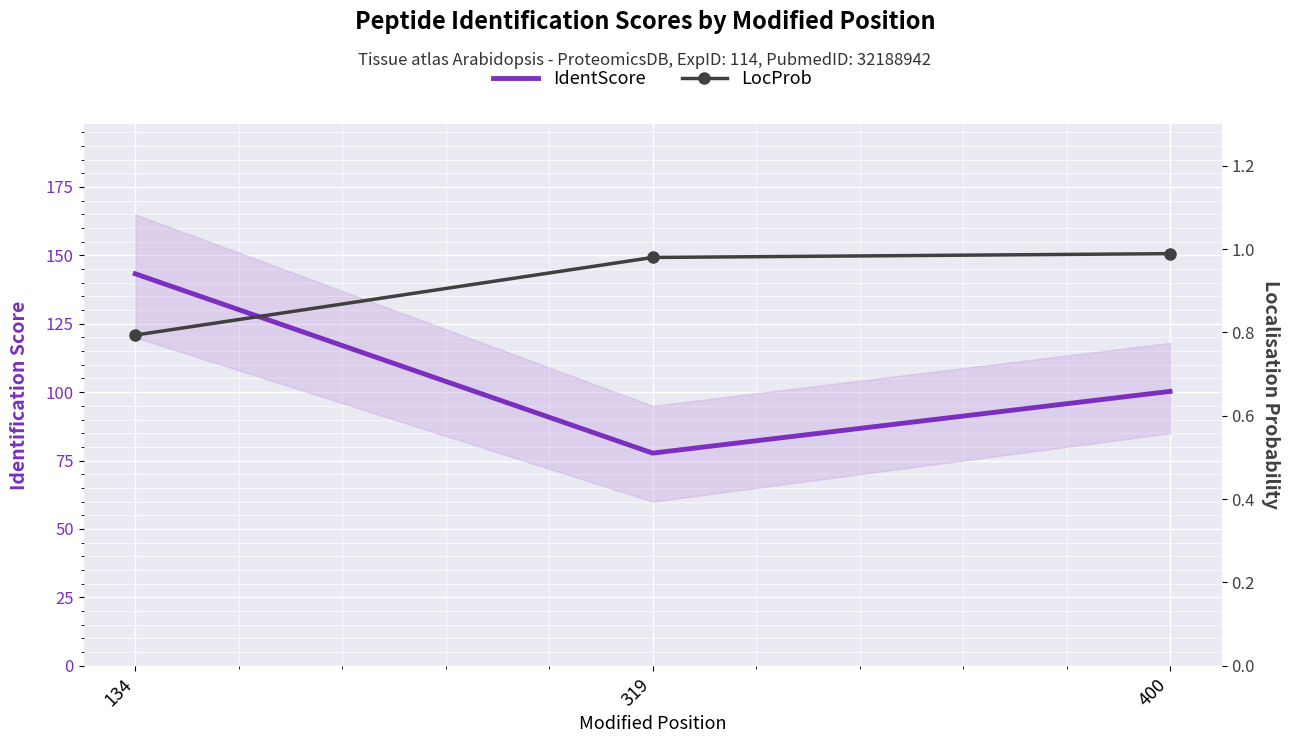

Is it true that LocProb equals 1.1 at 134?

False